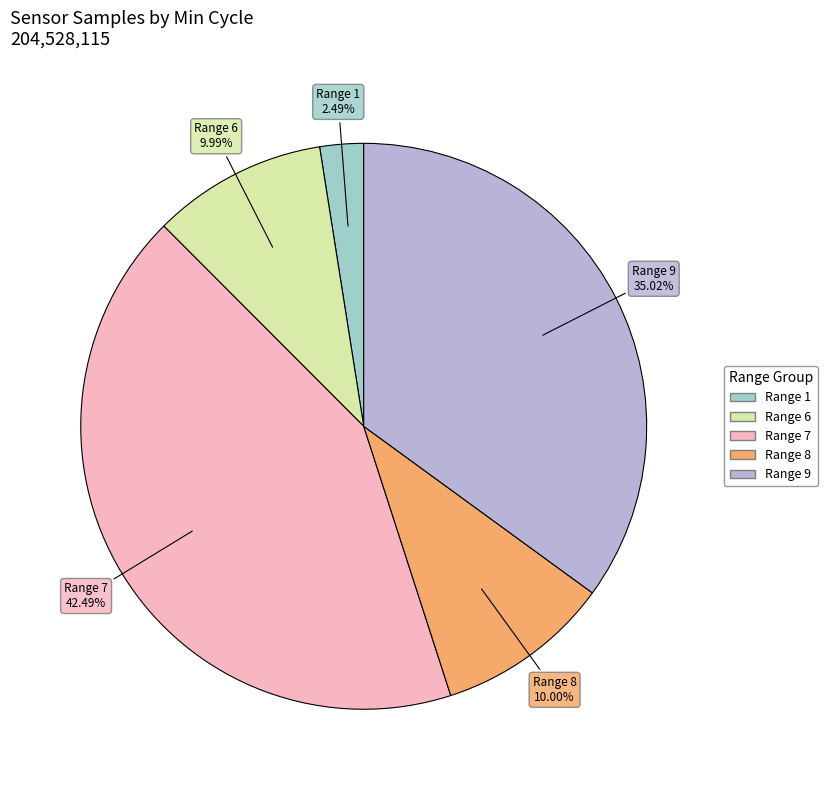

Is there a majority slice in this chart?

No